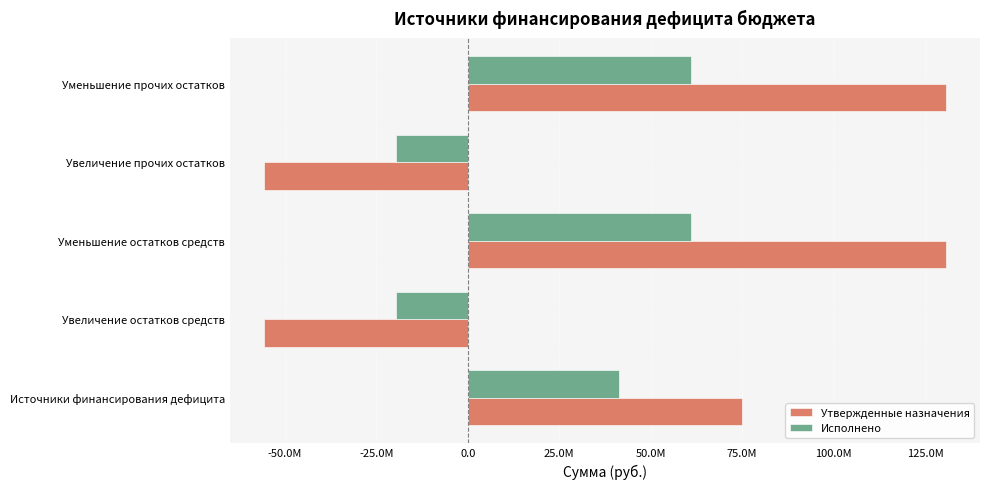

What are all the series names shown in the legend?

Утвержденные назначения, Исполнено